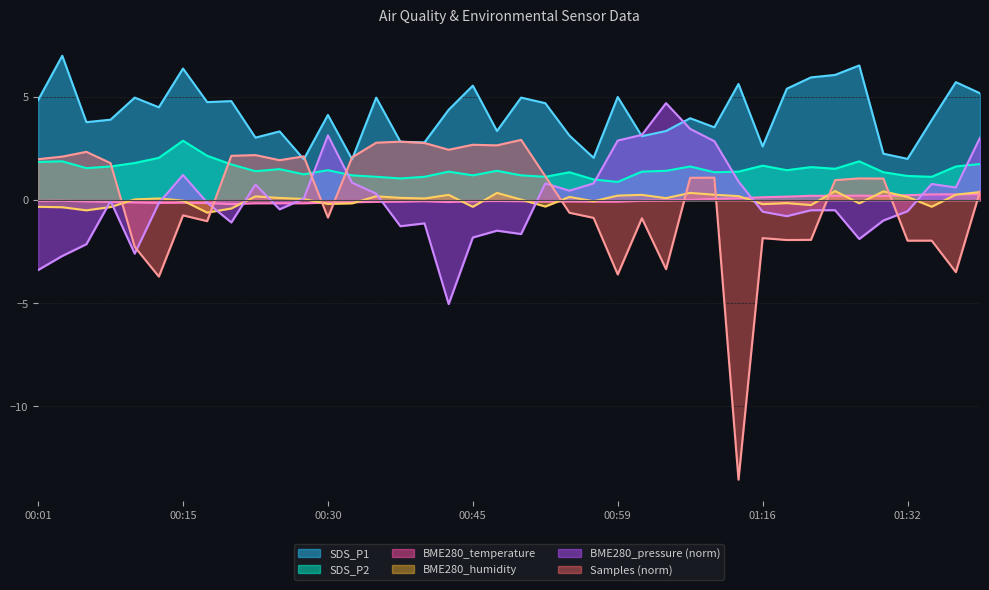

How many values in the BME280_temperature series are below 0?

27